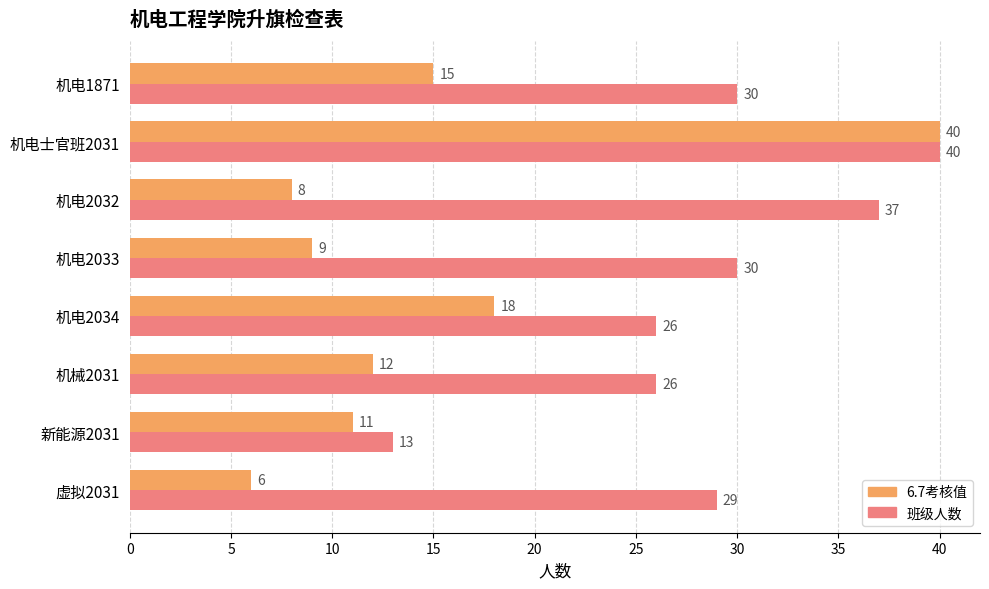

At 虚拟2031, list the series in order from smallest to largest.

6.7考核值, 班级人数